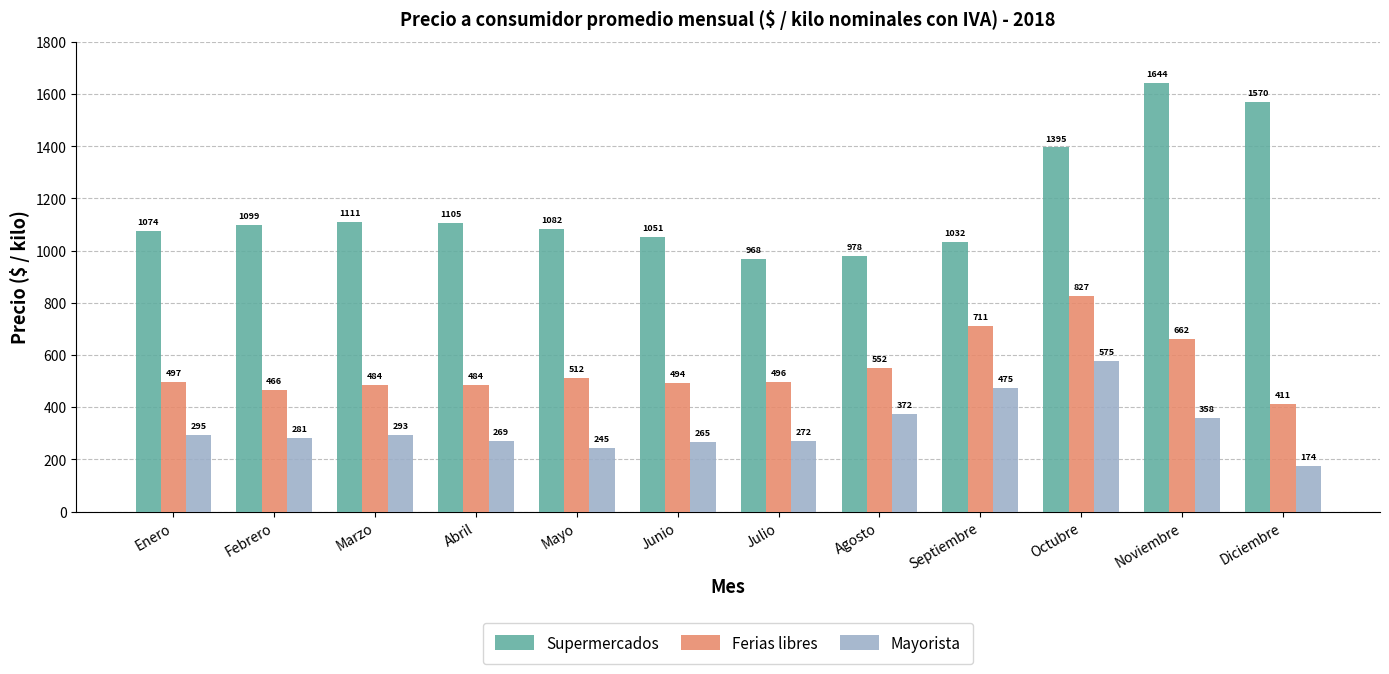

Is the value of Ferias libres at Junio greater than the value of Mayorista at Mayo?

Yes